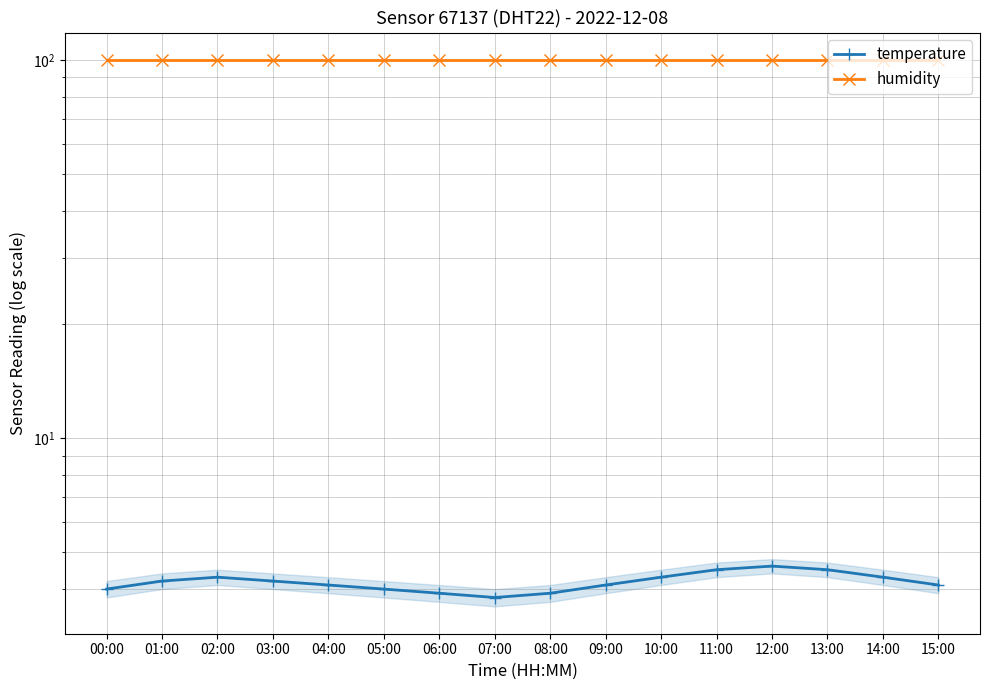

Is this an area chart (filled region under the line)?

No